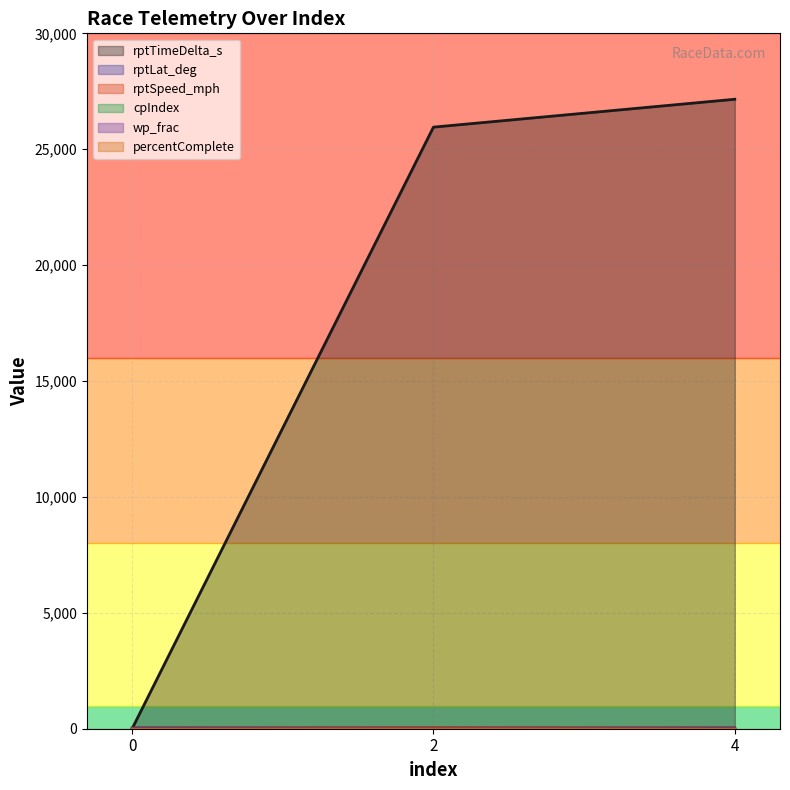

True or false: rptTimeDelta_s has a value of 18901.7 at 0.

False